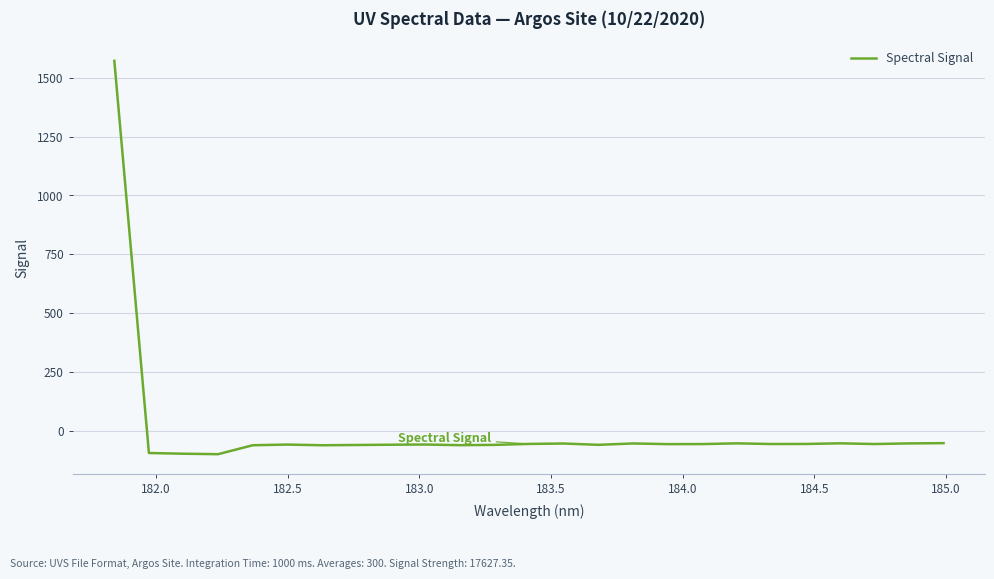

What is the greatest value displayed?

1572.1